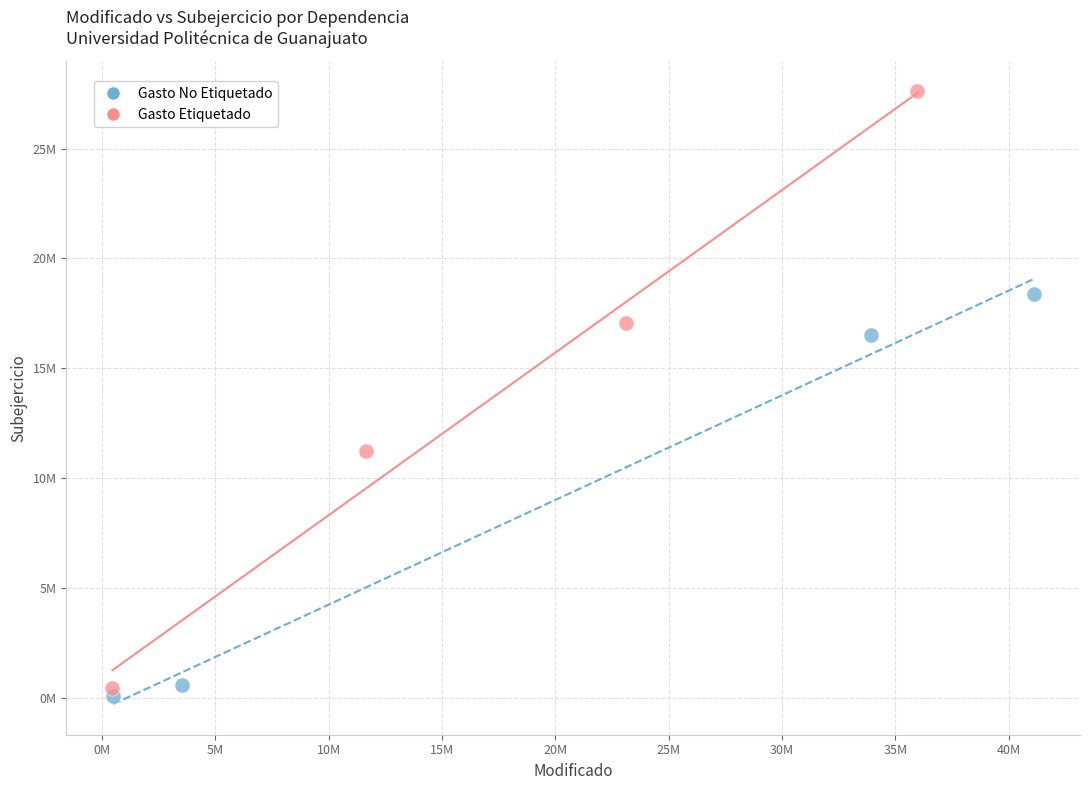

What are all the series names shown in the legend?

Gasto No Etiquetado, Gasto Etiquetado